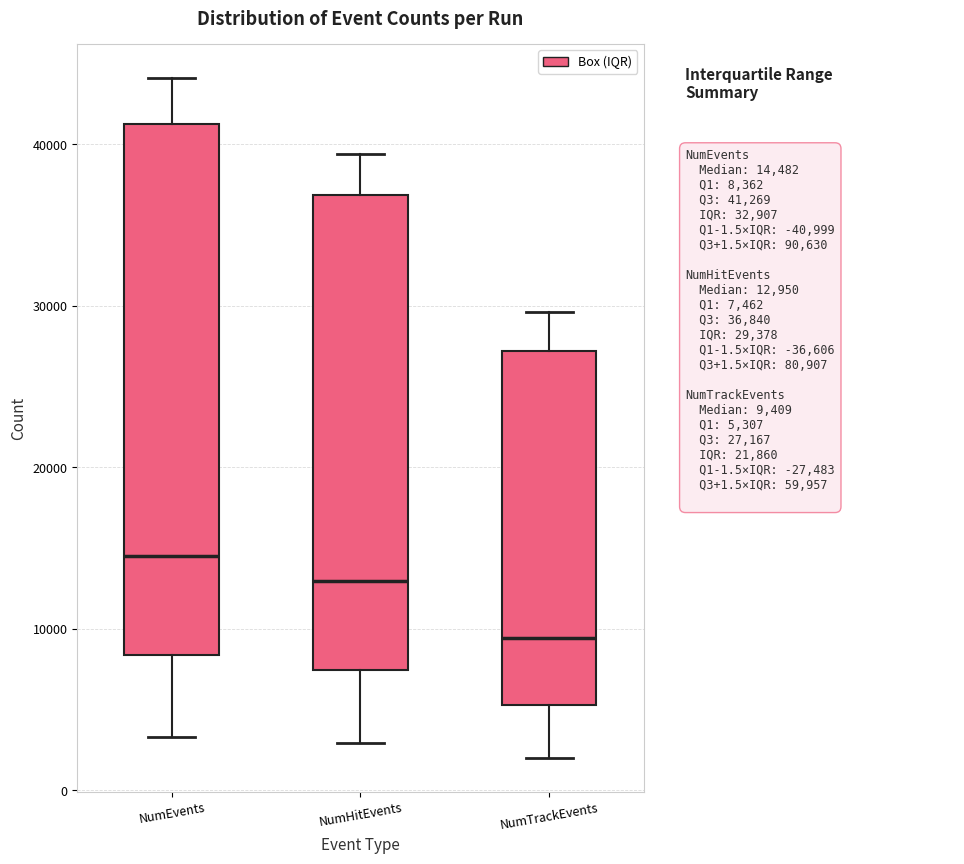

Reading left to right, transcribe this box plot: for each box, give where its median line is, the range the box spans, and where its two whiskers end, as read against the y-axis. The values are not printed on the chart, so give them approximately, as read against the axis.

NumEvents: median 14000, box 8000 to 41000, whiskers 3000 to 44000
NumHitEvents: median 13000, box 7000 to 37000, whiskers 3000 to 39000
NumTrackEvents: median 9000, box 5000 to 27000, whiskers 2000 to 30000